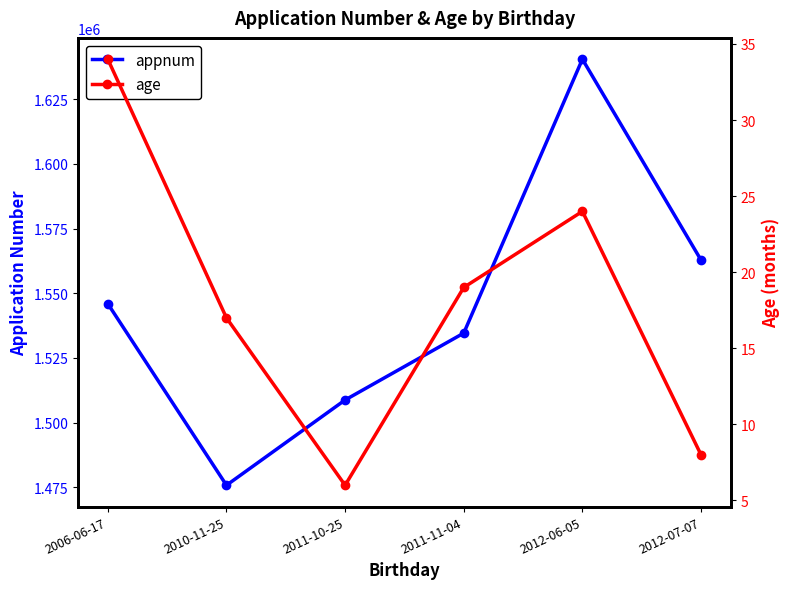

Reading left to right, extract all data points from this chart.

appnum: 2006-06-17=1545919	2010-11-25=1475731	2011-10-25=1508707	2011-11-04=1534561	2012-06-05=1640464	2012-07-07=1562788
age: 2006-06-17=34	2010-11-25=17	2011-10-25=6	2011-11-04=19	2012-06-05=24	2012-07-07=8